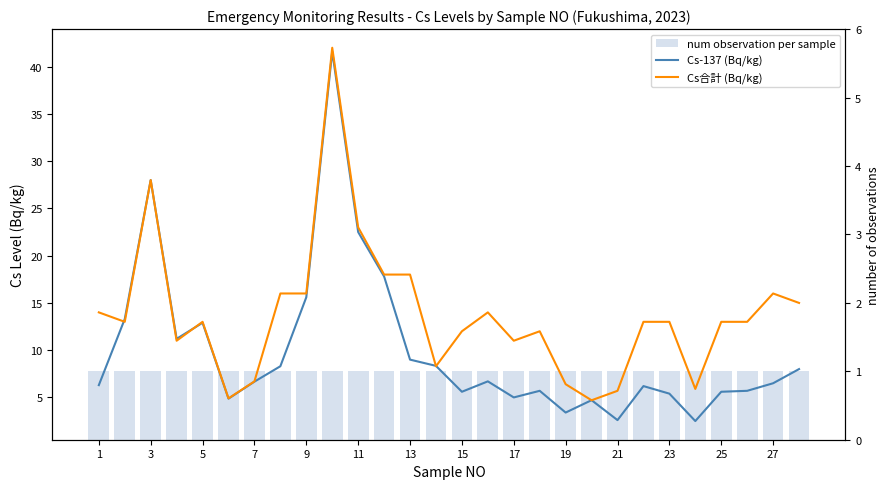

Reading left to right, transcribe all the data shown in this chart.

Cs-137 (Bq/kg): 6.3	13.3	28.0	11.2	12.9	4.9	6.7	8.3	15.6	41.6	22.5	17.8	9.0	8.3	5.6	6.7	5.0	5.7	3.4	4.7	2.6	6.2	5.4	2.5	5.6	5.7	6.5	8.0
Cs合計 (Bq/kg): 14.0	13.0	28.0	11.0	13.0	4.9	6.7	16.0	16.0	42.0	23.0	18.0	18.0	8.3	12.0	14.0	11.0	12.0	6.4	4.7	5.7	13.0	13.0	5.9	13.0	13.0	16.0	15.0
num observation per sample: 1.0	1.0	1.0	1.0	1.0	1.0	1.0	1.0	1.0	1.0	1.0	1.0	1.0	1.0	1.0	1.0	1.0	1.0	1.0	1.0	1.0	1.0	1.0	1.0	1.0	1.0	1.0	1.0